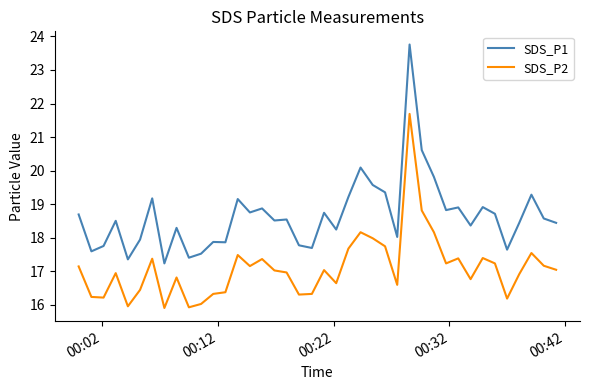

True or false: SDS_P2 and SDS_P1 cross at least once.

False